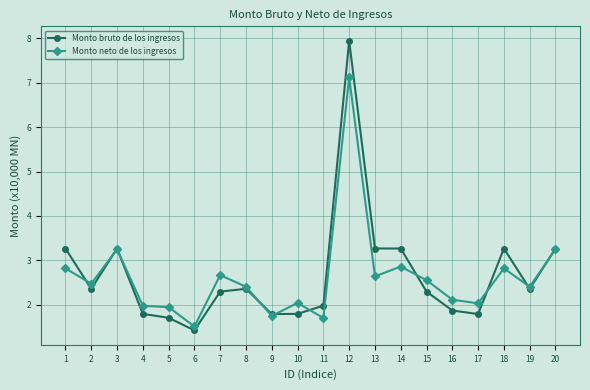

What is the sum of all Monto bruto de los ingresos values?

53.3